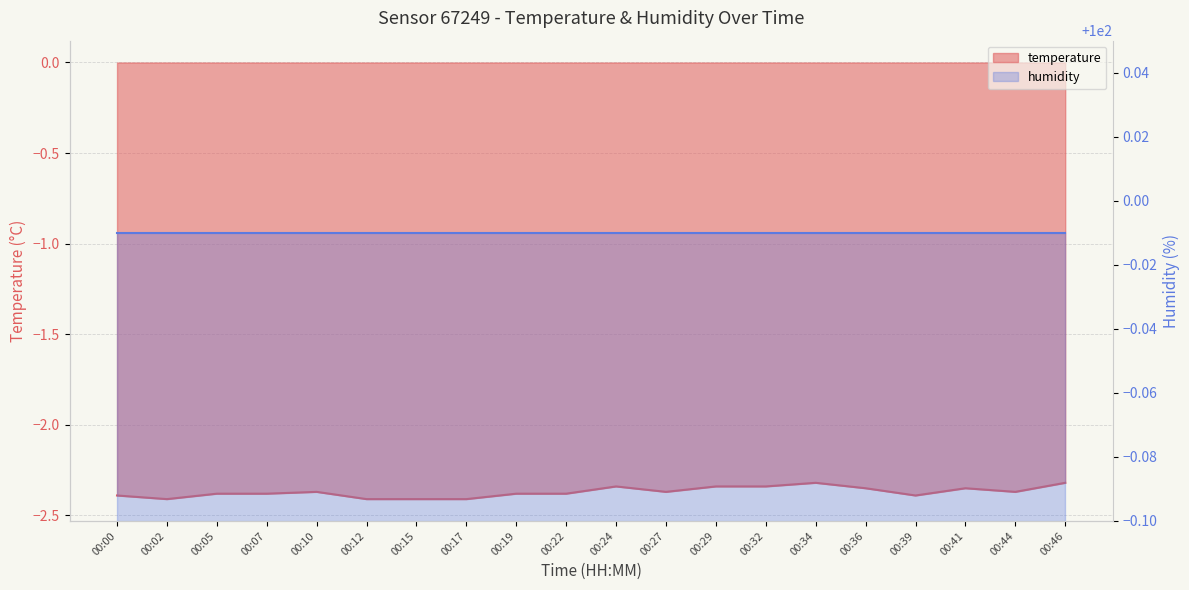

True or false: the data shows -2.4 at 00:41.

True